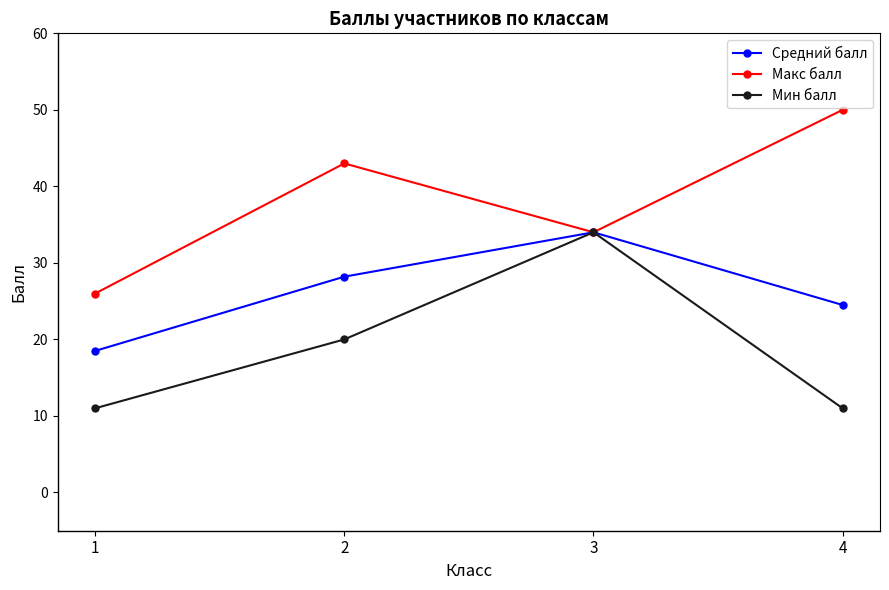

Rank the categories by Макс балл value from lowest to highest.

1, 3, 2, 4